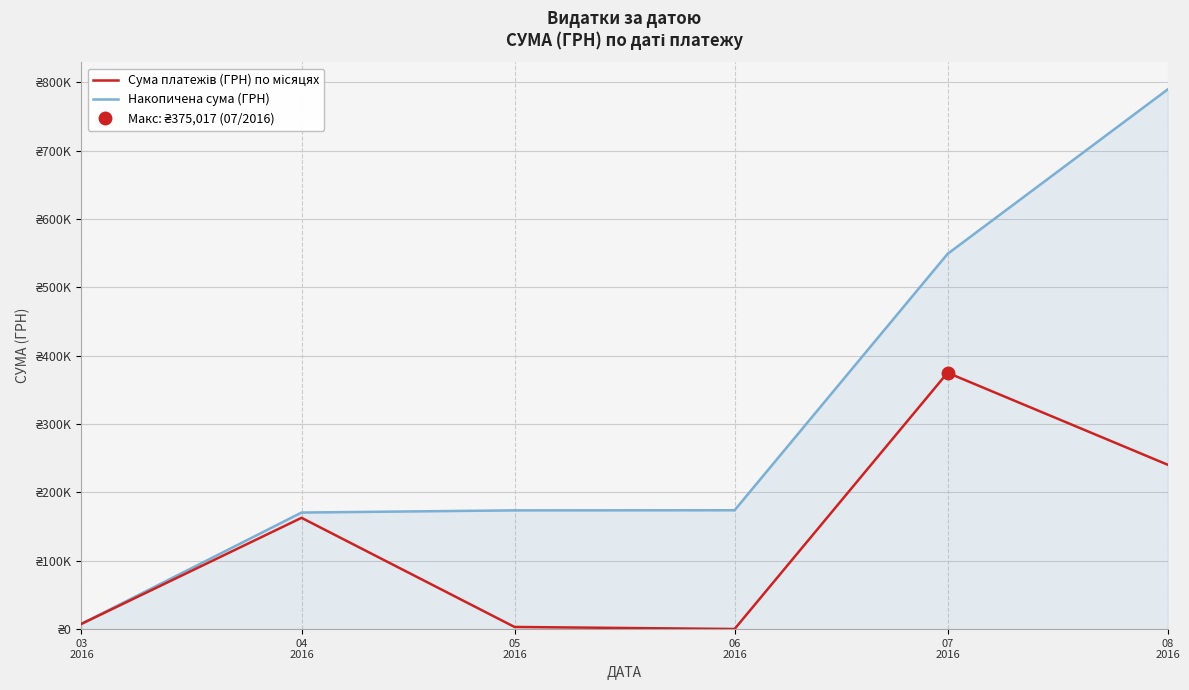

List the series in order of their overall mean, highest first.

Накопичена сума (ГРН), Сума платежів (ГРН) по місяцях